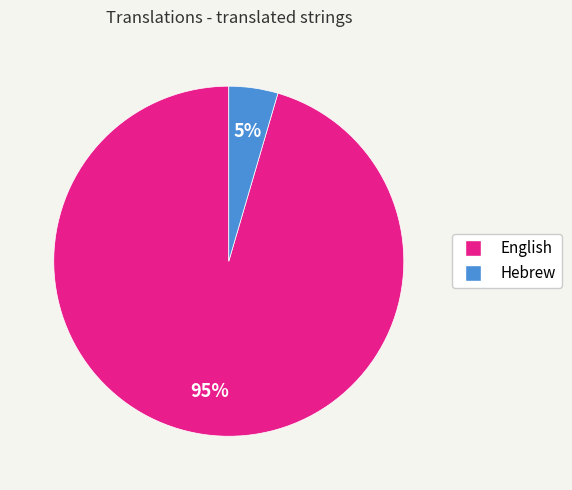

Does English represent more than half of the total?

Yes